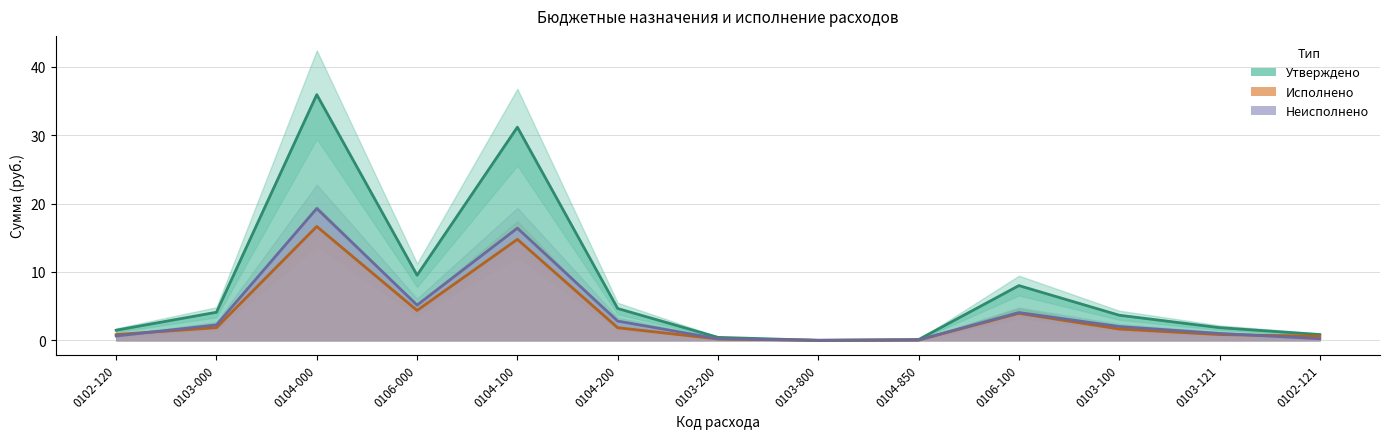

Count the number of data series in this chart.

3